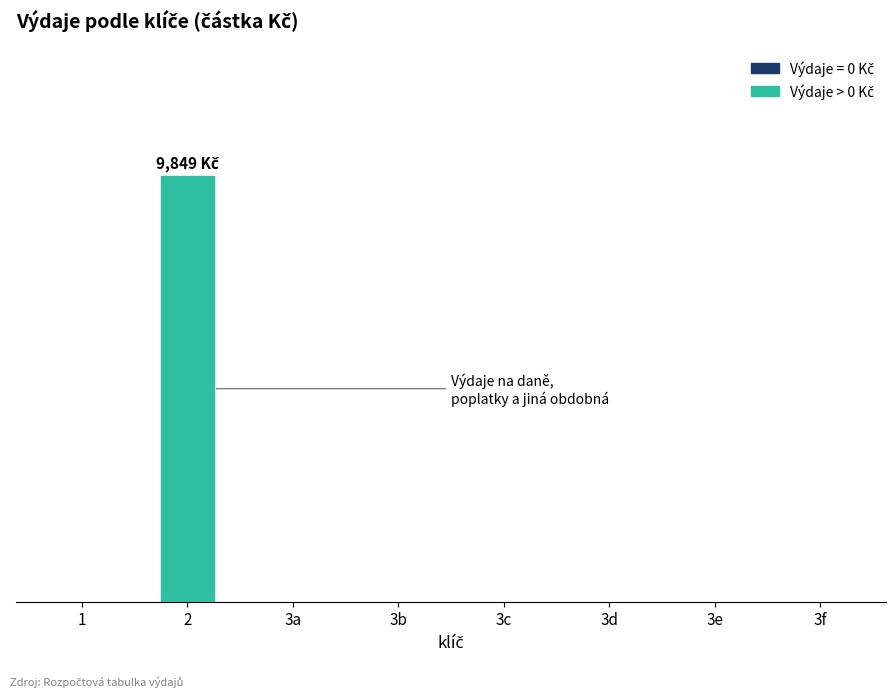

Does the chart contain any negative values?

No